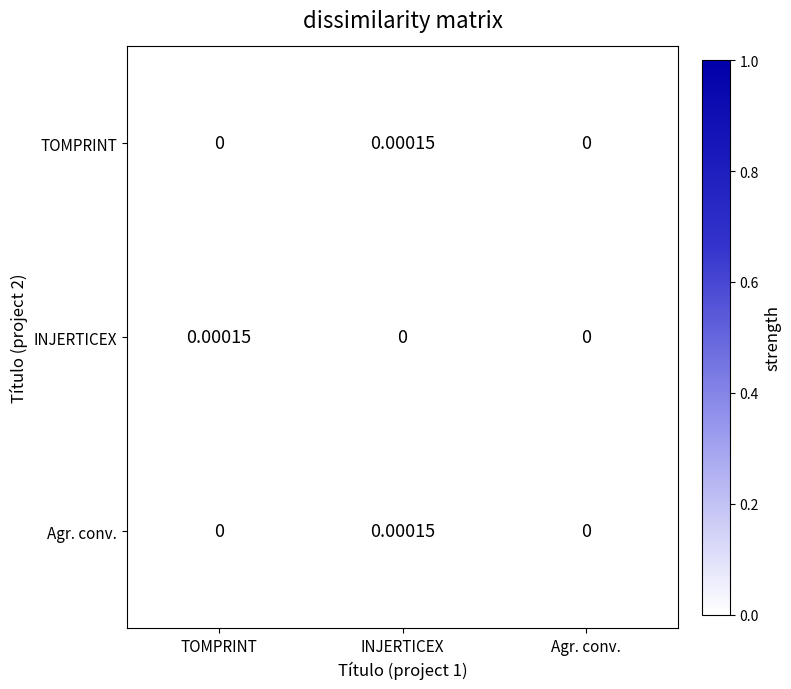

Count the number of data series in this chart.

3